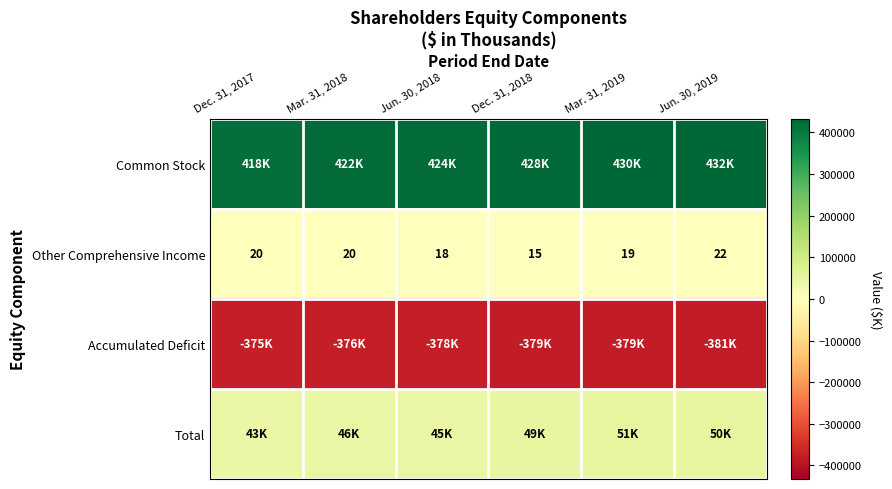

What is the maximum value shown in the chart?

432572